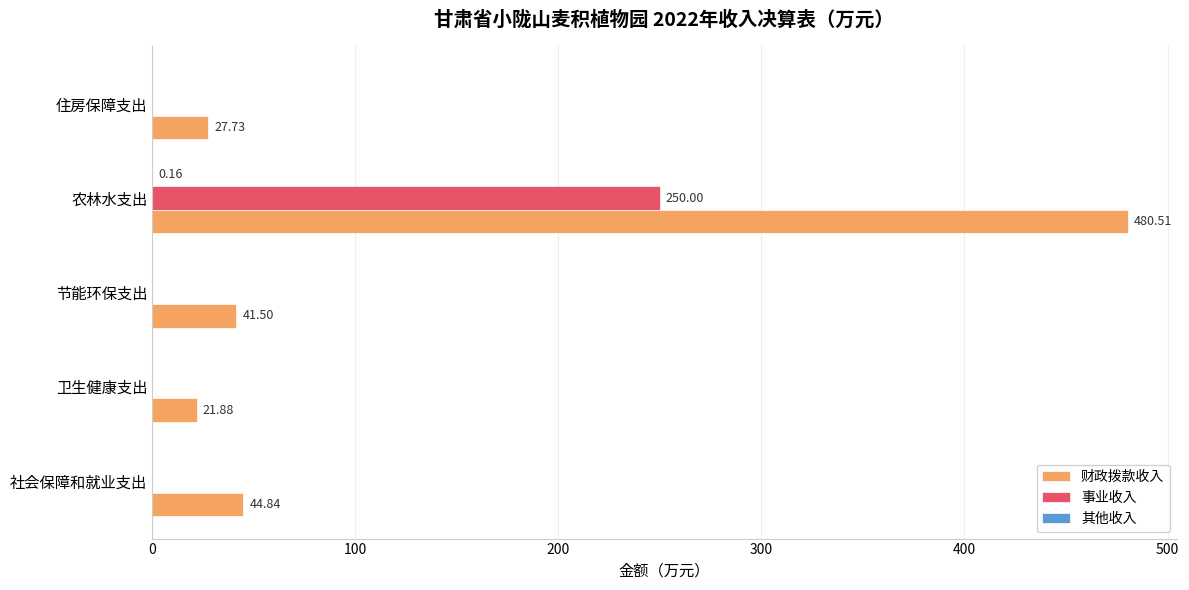

Count the number of data series in this chart.

3